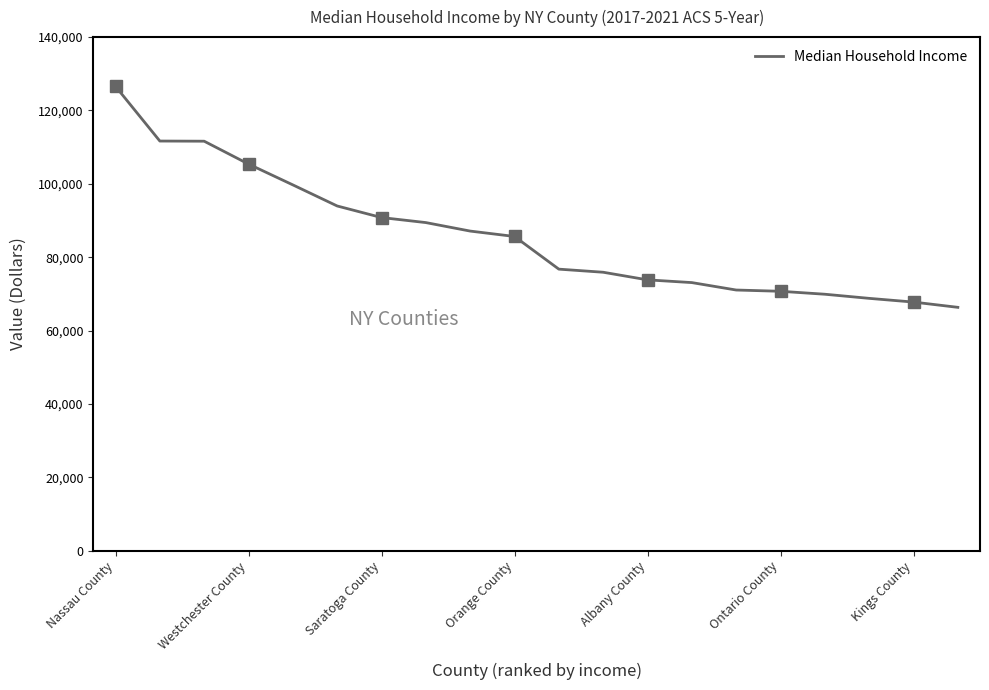

Which has a higher value, Albany County or 19?

Albany County